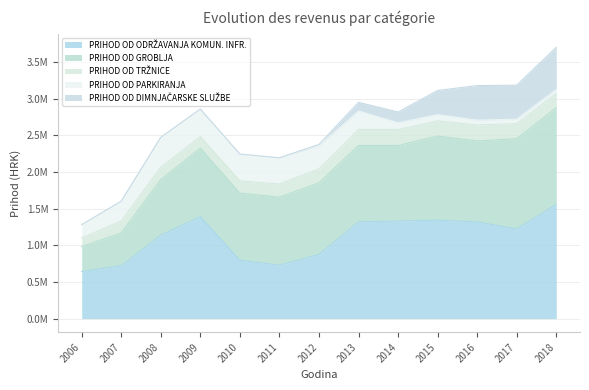

Reading left to right, extract all data points from this chart.

PRIHOD OD ODRŽAVANJA KOMUN. INFR.: 643729.5	722073.9	1138792.3	1391947.6	797043.5	729360.9	875556.3	1321163.6	1332300.1	1343782.0	1320723.6	1223222.9	1558934.1
PRIHOD OD GROBLJA: 338297.3	448771.0	758734.4	934048.3	916223.3	928059.3	978979.3	1041737.7	1031057.3	1148073.3	1104242.6	1233693.7	1319790.2
PRIHOD OD TRŽNICE: 118644.5	162059.3	169099.1	158793.5	166797.9	179239.1	190274.0	218158.1	218208.1	207881.7	218059.2	205063.2	195076.0
PRIHOD OD PARKIRANJA: 181508.1	269850.8	407635.5	375161.2	365904.3	357970.8	313363.0	253252.0	92084.9	84847.3	65509.6	61151.2	54744.0
PRIHOD OD DIMNJAČARSKE SLUŽBE: 0.0	0.0	0.0	0.0	0.0	0.0	20080.0	117799.0	146727.0	329020.4	472171.6	462598.4	575654.0